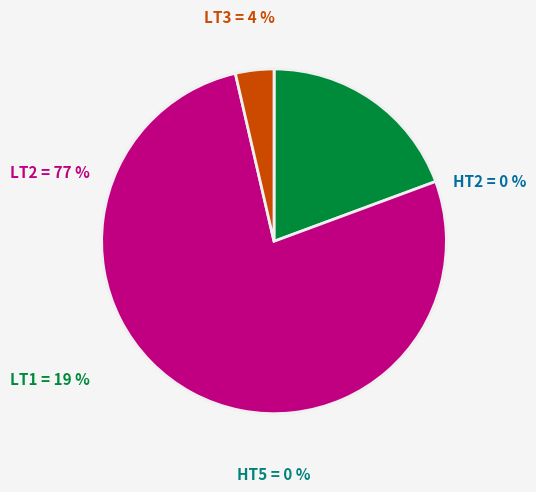

Between HT2 and HT5, which is larger?

HT2